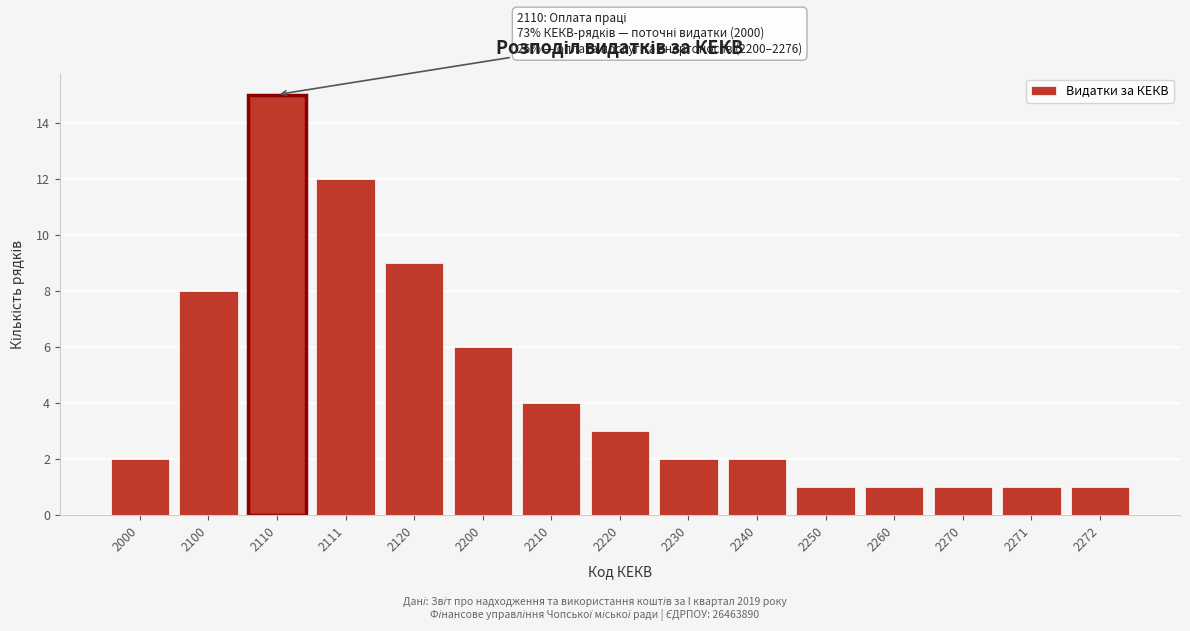

Reading left to right, transcribe all the data shown in this chart.

2	8	15	12	9	6	4	3	2	2	1	1	1	1	1